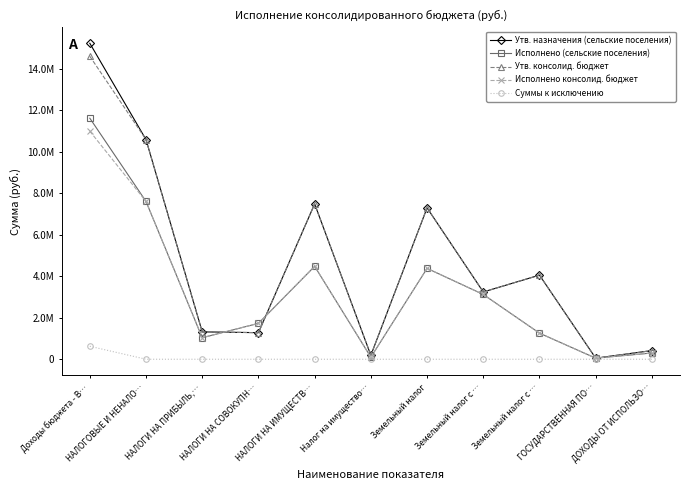

What is the total value across all series at НАЛОГОВЫЕ И НЕНАЛО…?

36351469.1